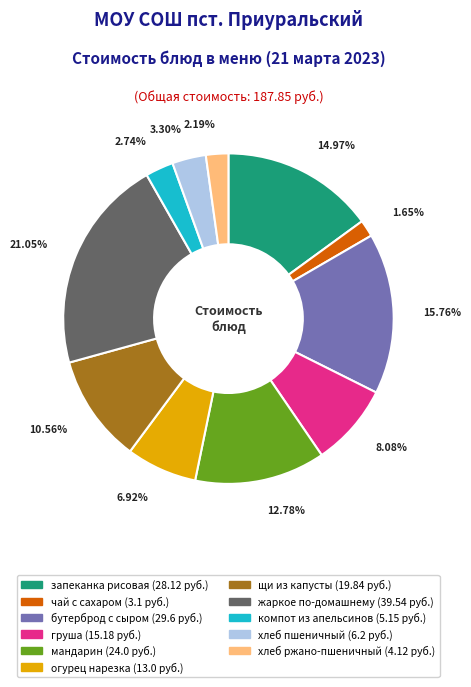

Does any single category account for the majority?

No